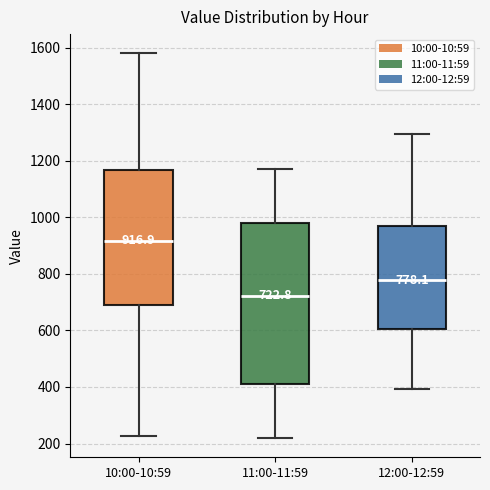

Which box's median line is the lowest?

11:00-11:59